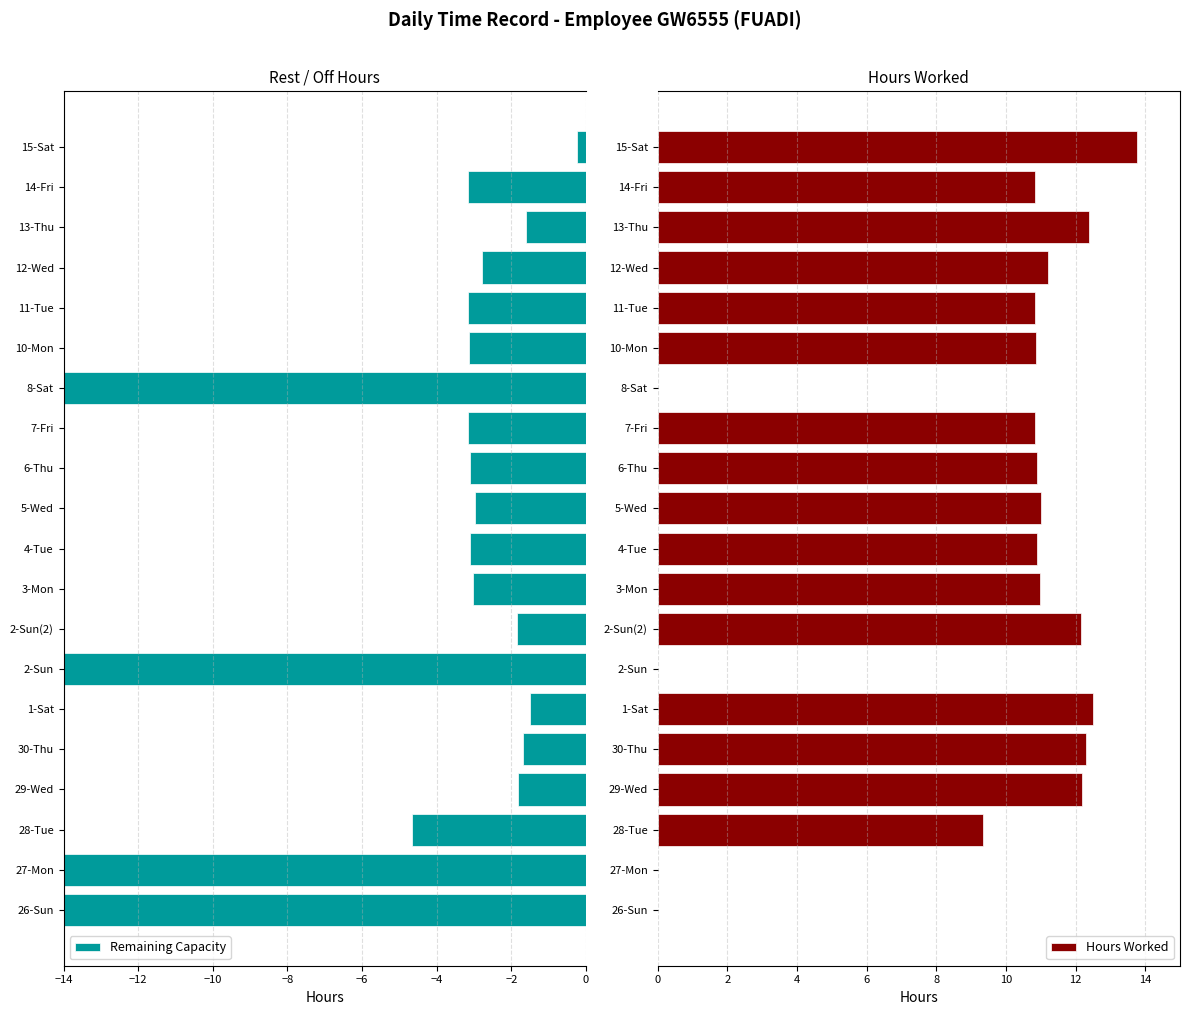

How many bars are there in total?

40